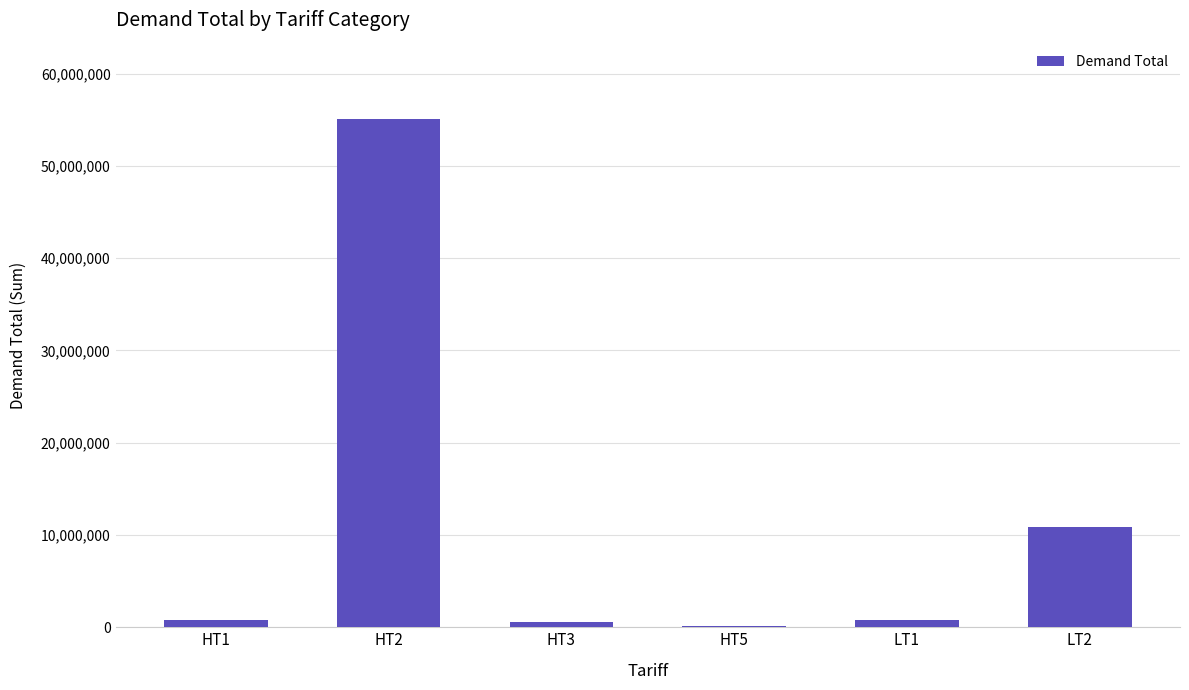

Are the bars horizontal?

No